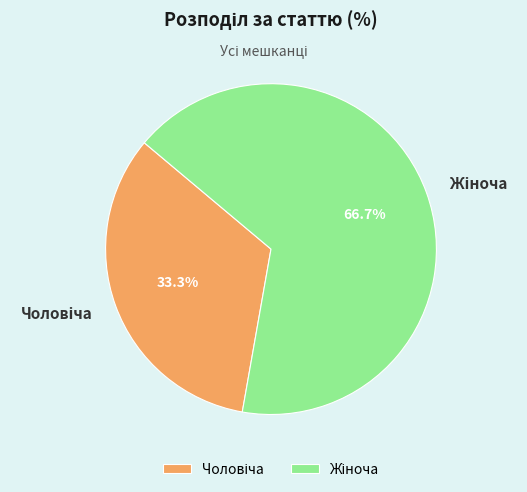

Does any single category account for the majority?

Yes